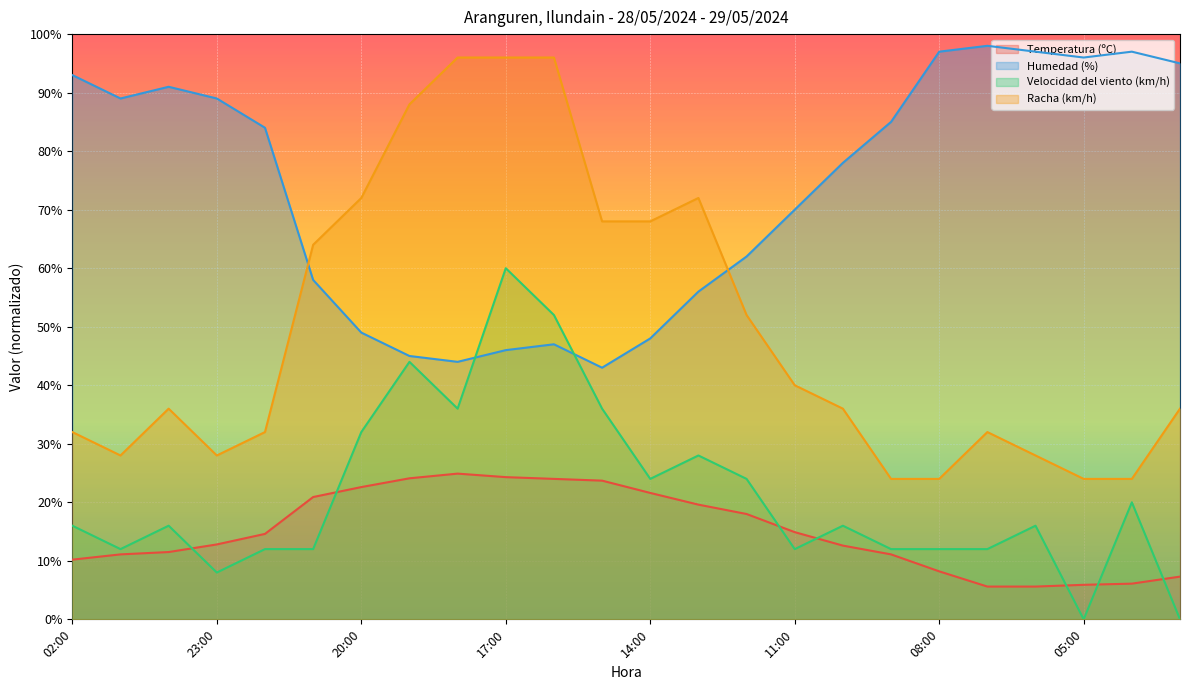

Reading left to right, list all the values displayed in this chart.

Temperatura (ºC): 02:00=10.2	01:00=11.1	00:00=11.5	23:00=12.8	22:00=14.6	21:00=20.9	20:00=22.6	19:00=24.1	18:00=24.9	17:00=24.3	16:00=24.0	15:00=23.7	14:00=21.6	13:00=19.6	12:00=18.0	11:00=14.9	10:00=12.6	09:00=11.1	08:00=8.2	07:00=5.6	06:00=5.6	05:00=5.9	04:00=6.1	03:00=7.3
Humedad (%): 02:00=93.0	01:00=89.0	00:00=91.0	23:00=89.0	22:00=84.0	21:00=58.0	20:00=49.0	19:00=45.0	18:00=44.0	17:00=46.0	16:00=47.0	15:00=43.0	14:00=48.0	13:00=56.0	12:00=62.0	11:00=70.0	10:00=78.0	09:00=85.0	08:00=97.0	07:00=98.0	06:00=97.0	05:00=96.0	04:00=97.0	03:00=95.0
Velocidad del viento (km/h): 02:00=16.0	01:00=12.0	00:00=16.0	23:00=8.0	22:00=12.0	21:00=12.0	20:00=32.0	19:00=44.0	18:00=36.0	17:00=60.0	16:00=52.0	15:00=36.0	14:00=24.0	13:00=28.0	12:00=24.0	11:00=12.0	10:00=16.0	09:00=12.0	08:00=12.0	07:00=12.0	06:00=16.0	05:00=0.0	04:00=20.0	03:00=0.0
Racha (km/h): 02:00=32.0	01:00=28.0	00:00=36.0	23:00=28.0	22:00=32.0	21:00=64.0	20:00=72.0	19:00=88.0	18:00=96.0	17:00=96.0	16:00=96.0	15:00=68.0	14:00=68.0	13:00=72.0	12:00=52.0	11:00=40.0	10:00=36.0	09:00=24.0	08:00=24.0	07:00=32.0	06:00=28.0	05:00=24.0	04:00=24.0	03:00=36.0